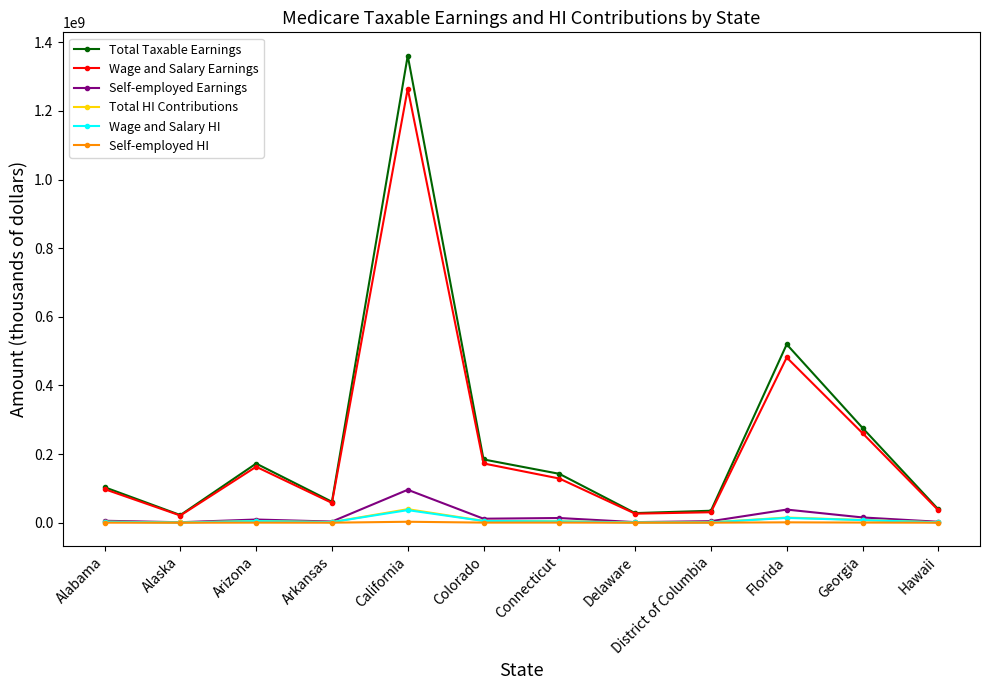

What is the spread (max minus min) of values at California?

1358393953